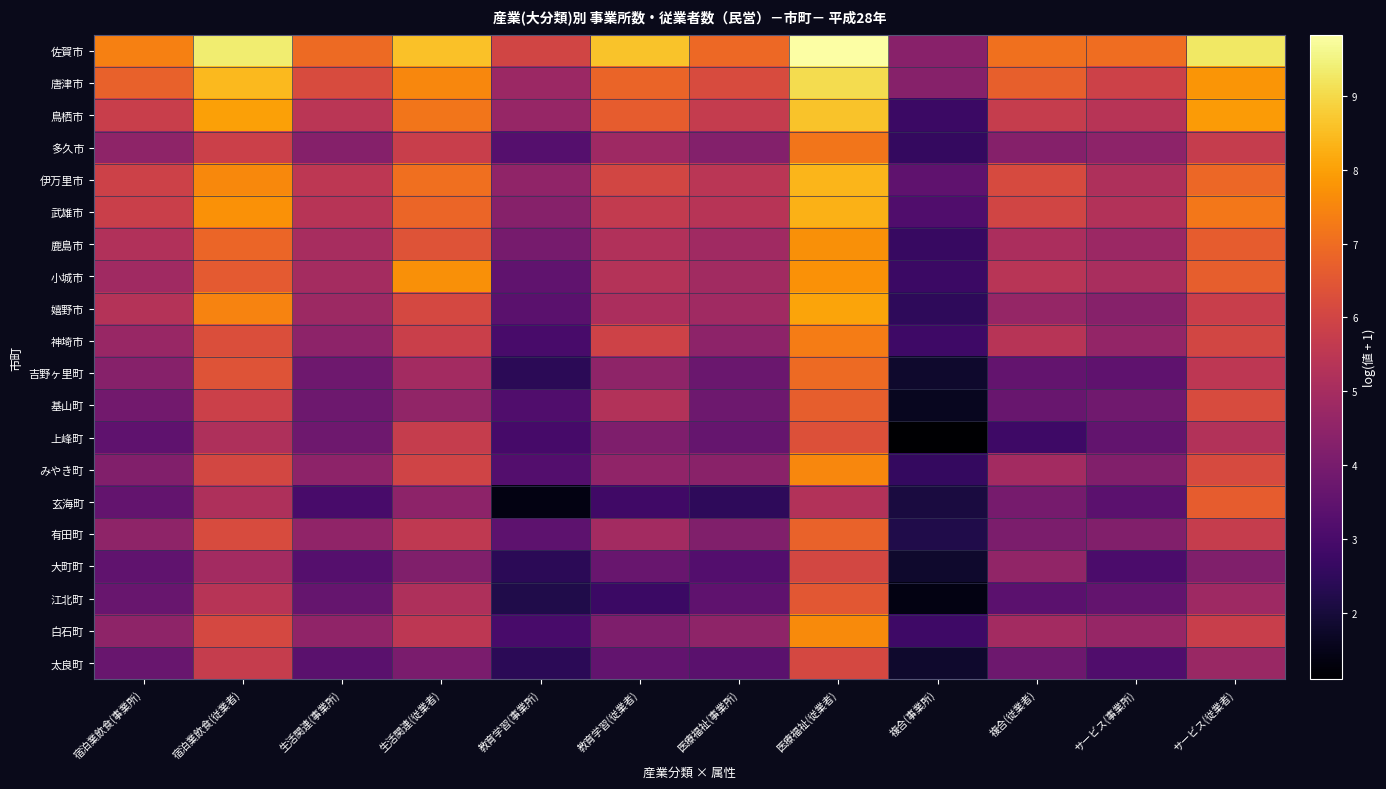

Reading left to right, transcribe all the data shown in this chart.

佐賀市: 宿泊業飲食(事業所)=7.4	宿泊業飲食(従業者)=9.4	生活関連(事業所)=6.9	生活関連(従業者)=8.6	教育学習(事業所)=6.0	教育学習(従業者)=8.6	医療福祉(事業所)=6.9	医療福祉(従業者)=9.8	複合(事業所)=4.3	複合(従業者)=7.1	サービス(事業所)=7.0	サービス(従業者)=9.3
唐津市: 宿泊業飲食(事業所)=6.8	宿泊業飲食(従業者)=8.5	生活関連(事業所)=6.2	生活関連(従業者)=7.5	教育学習(事業所)=4.8	教育学習(従業者)=6.8	医療福祉(事業所)=6.2	医療福祉(従業者)=9.1	複合(事業所)=4.3	複合(従業者)=6.7	サービス(事業所)=5.9	サービス(従業者)=7.8
鳥栖市: 宿泊業飲食(事業所)=5.8	宿泊業飲食(従業者)=8.0	生活関連(事業所)=5.4	生活関連(従業者)=7.2	教育学習(事業所)=4.7	教育学習(従業者)=6.6	医療福祉(事業所)=5.7	医療福祉(従業者)=8.6	複合(事業所)=2.7	複合(従業者)=5.7	サービス(事業所)=5.4	サービス(従業者)=7.9
多久市: 宿泊業飲食(事業所)=4.5	宿泊業飲食(従業者)=5.8	生活関連(事業所)=4.3	生活関連(従業者)=5.8	教育学習(事業所)=3.3	教育学習(従業者)=4.8	医療福祉(事業所)=4.3	医療福祉(従業者)=7.2	複合(事業所)=2.6	複合(従業者)=4.3	サービス(事業所)=4.4	サービス(従業者)=5.7
伊万里市: 宿泊業飲食(事業所)=5.9	宿泊業飲食(従業者)=7.6	生活関連(事業所)=5.5	生活関連(従業者)=7.0	教育学習(事業所)=4.5	教育学習(従業者)=6.0	医療福祉(事業所)=5.4	医療福祉(従業者)=8.4	複合(事業所)=3.5	複合(従業者)=6.2	サービス(事業所)=5.2	サービス(従業者)=6.9
武雄市: 宿泊業飲食(事業所)=5.8	宿泊業飲食(従業者)=7.7	生活関連(事業所)=5.4	生活関連(従業者)=6.8	教育学習(事業所)=4.3	教育学習(従業者)=5.6	医療福祉(事業所)=5.4	医療福祉(従業者)=8.3	複合(事業所)=3.2	複合(従業者)=6.0	サービス(事業所)=5.3	サービス(従業者)=7.2
鹿島市: 宿泊業飲食(事業所)=5.2	宿泊業飲食(従業者)=6.9	生活関連(事業所)=5.0	生活関連(従業者)=6.4	教育学習(事業所)=4.0	教育学習(従業者)=5.2	医療福祉(事業所)=4.9	医療福祉(従業者)=7.7	複合(事業所)=2.6	複合(従業者)=5.1	サービス(事業所)=4.8	サービス(従業者)=6.6
小城市: 宿泊業飲食(事業所)=4.9	宿泊業飲食(従業者)=6.6	生活関連(事業所)=5.0	生活関連(従業者)=7.7	教育学習(事業所)=3.5	教育学習(従業者)=5.3	医療福祉(事業所)=4.9	医療福祉(従業者)=7.7	複合(事業所)=2.7	複合(従業者)=5.4	サービス(事業所)=5.1	サービス(従業者)=6.7
嬉野市: 宿泊業飲食(事業所)=5.3	宿泊業飲食(従業者)=7.4	生活関連(事業所)=4.8	生活関連(従業者)=6.1	教育学習(事業所)=3.4	教育学習(従業者)=5.1	医療福祉(事業所)=4.9	医療福祉(従業者)=8.1	複合(事業所)=2.5	複合(従業者)=4.6	サービス(事業所)=4.3	サービス(従業者)=5.8
神埼市: 宿泊業飲食(事業所)=4.7	宿泊業飲食(従業者)=6.3	生活関連(事業所)=4.5	生活関連(従業者)=5.8	教育学習(事業所)=3.0	教育学習(従業者)=5.9	医療福祉(事業所)=4.5	医療福祉(従業者)=7.3	複合(事業所)=2.8	複合(従業者)=5.4	サービス(事業所)=4.6	サービス(従業者)=6.0
吉野ヶ里町: 宿泊業飲食(事業所)=4.3	宿泊業飲食(従業者)=6.4	生活関連(事業所)=3.8	生活関連(従業者)=4.9	教育学習(事業所)=2.4	教育学習(従業者)=4.5	医療福祉(事業所)=3.7	医療福祉(従業者)=7.0	複合(事業所)=1.8	複合(従業者)=3.6	サービス(事業所)=3.5	サービス(従業者)=5.5
基山町: 宿泊業飲食(事業所)=3.9	宿泊業飲食(従業者)=5.9	生活関連(事業所)=3.8	生活関連(従業者)=4.5	教育学習(事業所)=3.2	教育学習(従業者)=5.3	医療福祉(事業所)=3.8	医療福祉(従業者)=6.7	複合(事業所)=1.6	複合(従業者)=3.7	サービス(事業所)=3.9	サービス(従業者)=6.2
上峰町: 宿泊業飲食(事業所)=3.5	宿泊業飲食(従業者)=5.2	生活関連(事業所)=3.8	生活関連(従業者)=5.7	教育学習(事業所)=2.9	教育学習(従業者)=4.2	医療福祉(事業所)=3.6	医療福祉(従業者)=6.3	複合(事業所)=1.1	複合(従業者)=2.8	サービス(事業所)=3.5	サービス(従業者)=5.3
みやき町: 宿泊業飲食(事業所)=4.2	宿泊業飲食(従業者)=6.1	生活関連(事業所)=4.4	生活関連(従業者)=6.0	教育学習(事業所)=3.2	教育学習(従業者)=4.5	医療福祉(事業所)=4.4	医療福祉(従業者)=7.5	複合(事業所)=2.6	複合(従業者)=4.9	サービス(事業所)=4.2	サービス(従業者)=6.2
玄海町: 宿泊業飲食(事業所)=3.6	宿泊業飲食(従業者)=5.2	生活関連(事業所)=3.0	生活関連(従業者)=4.4	教育学習(事業所)=1.4	教育学習(従業者)=2.8	医療福祉(事業所)=2.5	医療福祉(従業者)=5.3	複合(事業所)=2.1	複合(従業者)=4.0	サービス(事業所)=3.4	サービス(従業者)=6.6
有田町: 宿泊業飲食(事業所)=4.5	宿泊業飲食(従業者)=6.2	生活関連(事業所)=4.5	生活関連(従業者)=5.6	教育学習(事業所)=3.4	教育学習(従業者)=4.9	医療福祉(事業所)=4.2	医療福祉(従業者)=6.8	複合(事業所)=2.2	複合(従業者)=4.1	サービス(事業所)=4.2	サービス(従業者)=5.7
大町町: 宿泊業飲食(事業所)=3.5	宿泊業飲食(従業者)=4.9	生活関連(事業所)=3.3	生活関連(従業者)=4.2	教育学習(事業所)=2.4	教育学習(従業者)=3.7	医療福祉(事業所)=3.2	医療福祉(従業者)=6.0	複合(事業所)=1.8	複合(従業者)=4.6	サービス(事業所)=3.0	サービス(従業者)=4.2
江北町: 宿泊業飲食(事業所)=3.7	宿泊業飲食(従業者)=5.4	生活関連(事業所)=3.6	生活関連(従業者)=5.2	教育学習(事業所)=2.2	教育学習(従業者)=2.7	医療福祉(事業所)=3.5	医療福祉(従業者)=6.5	複合(事業所)=1.4	複合(従業者)=3.4	サービス(事業所)=3.6	サービス(従業者)=4.8
白石町: 宿泊業飲食(事業所)=4.5	宿泊業飲食(従業者)=6.1	生活関連(事業所)=4.5	生活関連(従業者)=5.5	教育学習(事業所)=3.0	教育学習(従業者)=4.1	医療福祉(事業所)=4.5	医療福祉(従業者)=7.6	複合(事業所)=2.8	複合(従業者)=4.9	サービス(事業所)=4.7	サービス(従業者)=5.8
太良町: 宿泊業飲食(事業所)=3.7	宿泊業飲食(従業者)=5.7	生活関連(事業所)=3.4	生活関連(従業者)=4.0	教育学習(事業所)=2.4	教育学習(従業者)=3.5	医療福祉(事業所)=3.4	医療福祉(従業者)=6.1	複合(事業所)=1.8	複合(従業者)=3.8	サービス(事業所)=3.2	サービス(従業者)=4.7